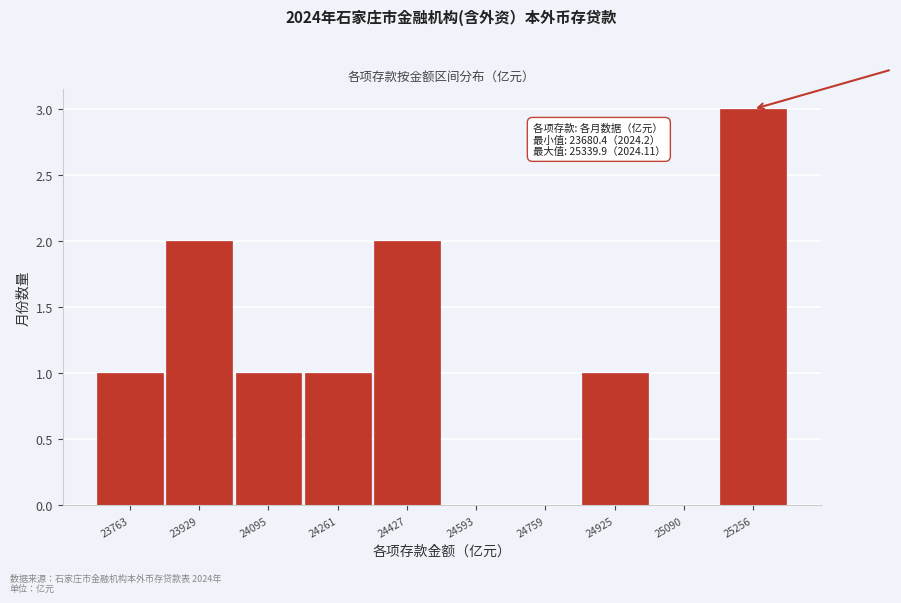

Reading right to left, what are all the values shown in this chart?

25256=3	25090=0	24925=1	24759=0	24593=0	24427=2	24261=1	24095=1	23929=2	23763=1